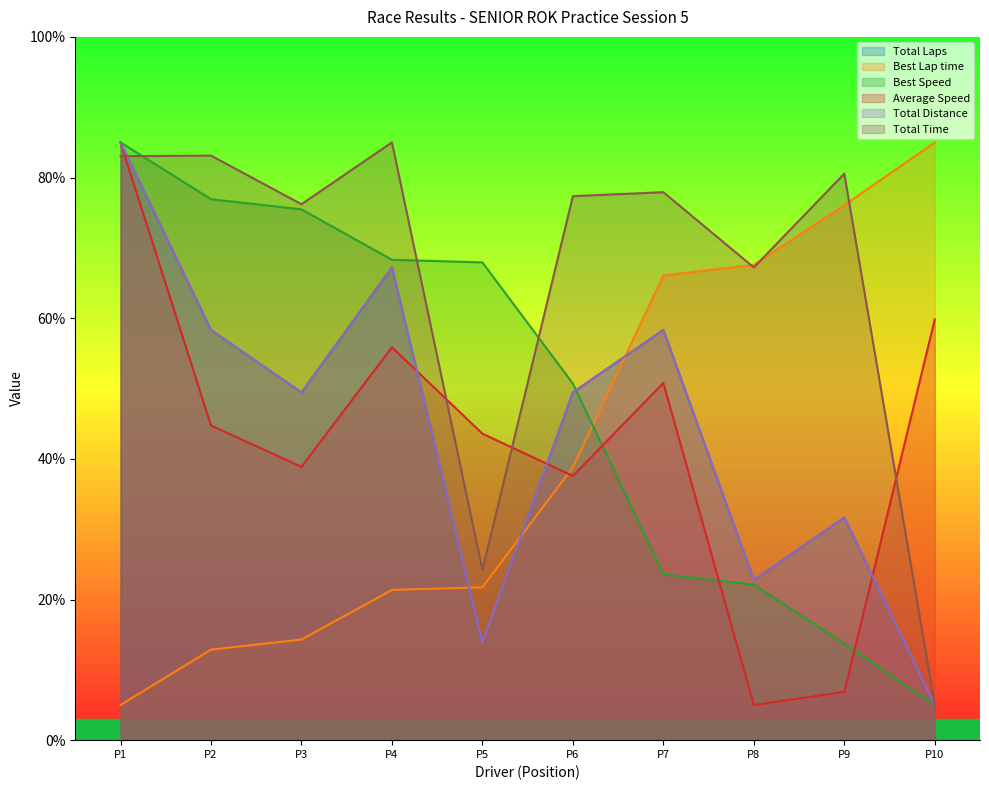

How many lines are shown in the chart?

6